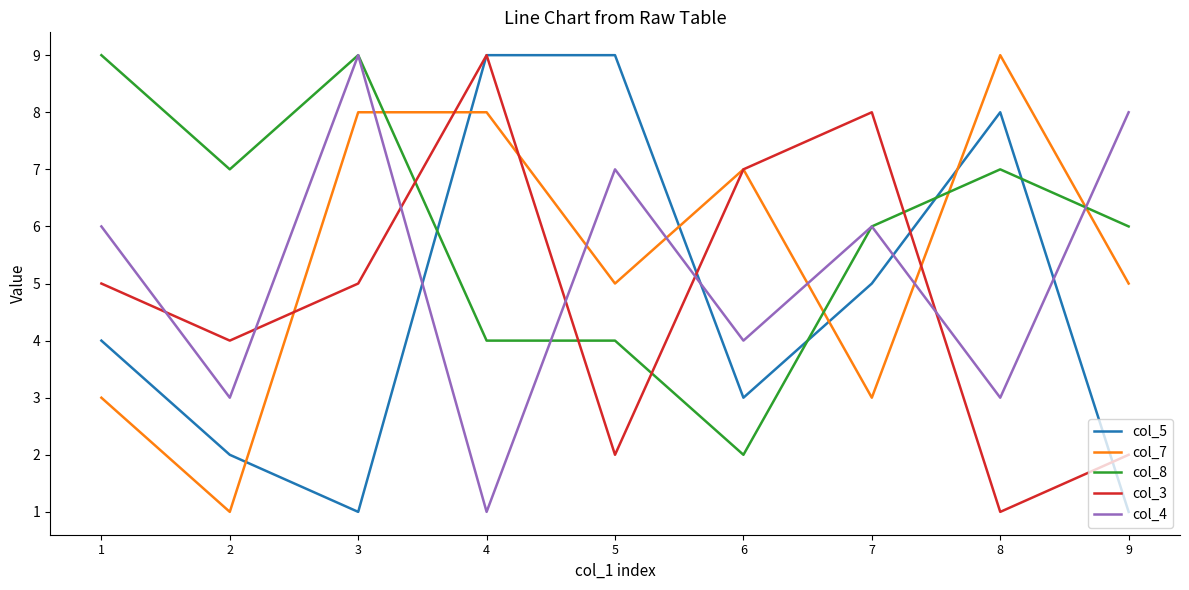

What is the total value across all series at 4?

31